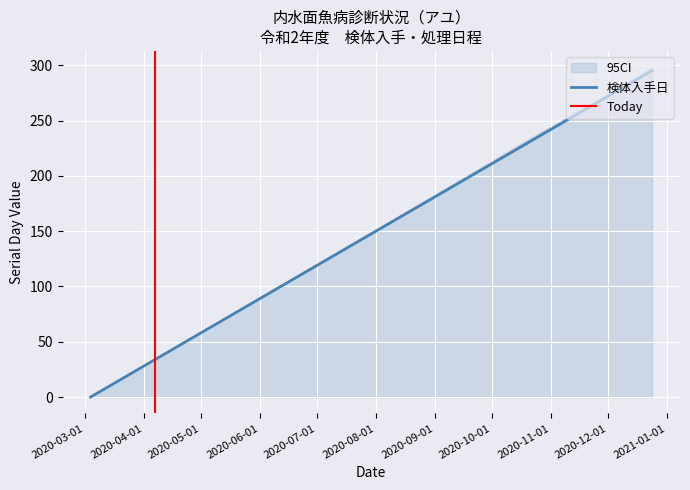

How many data points are above 34?

4